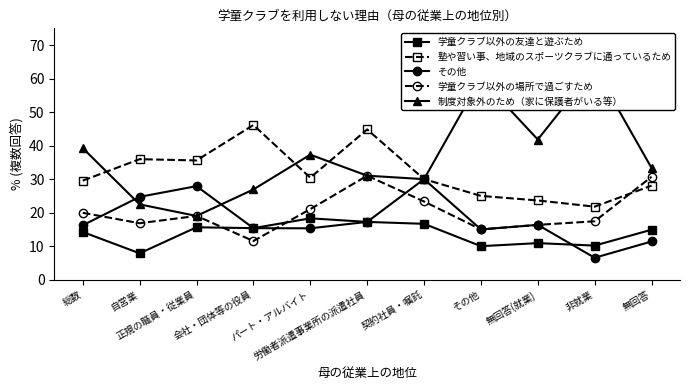

What position from the right is 契約社員・嘱託?

5